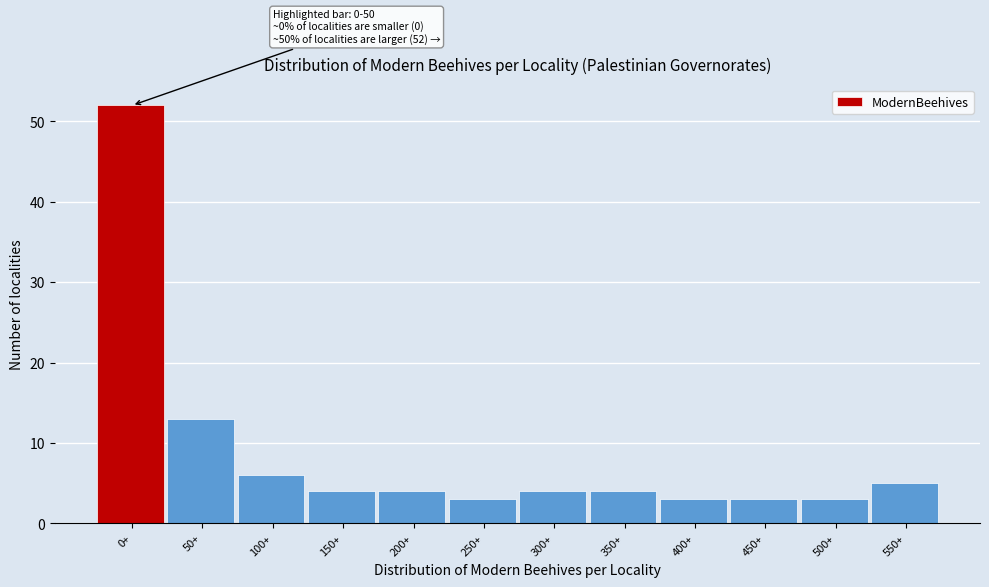

Reading right to left, transcribe all the data shown in this chart.

5	3	3	3	4	4	3	4	4	6	13	52